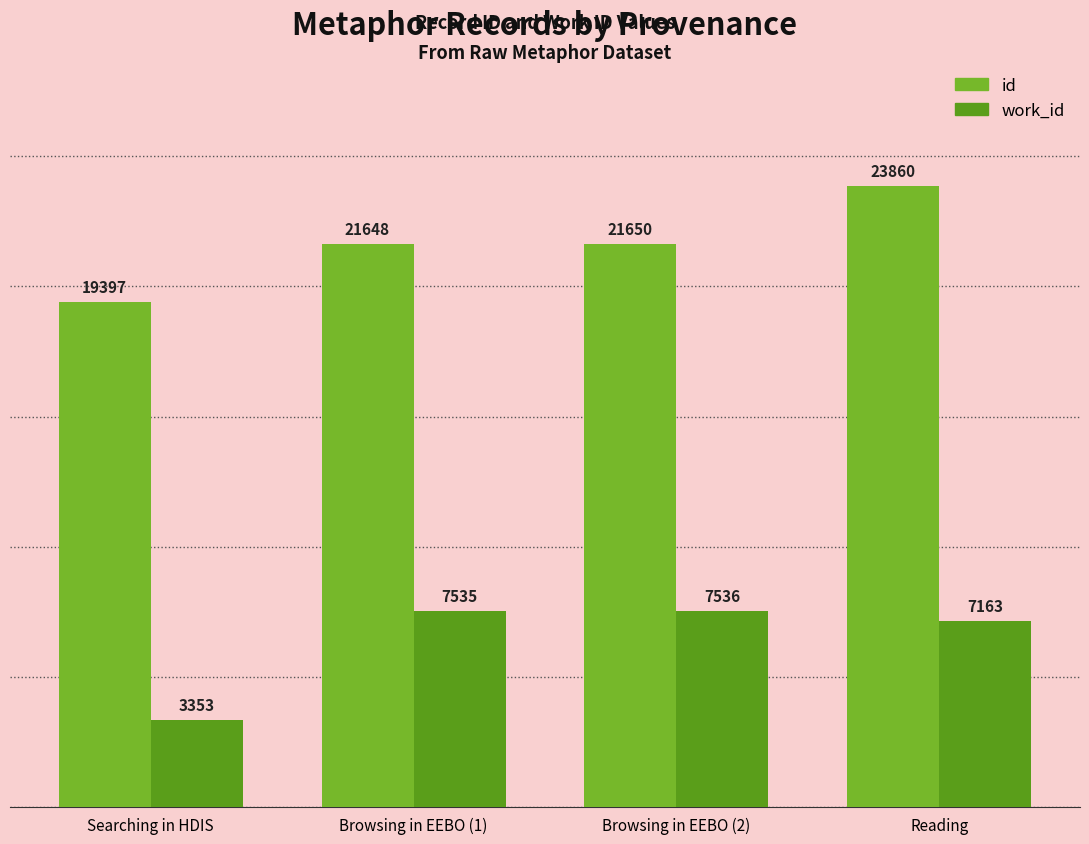

Does the chart contain any negative values?

No